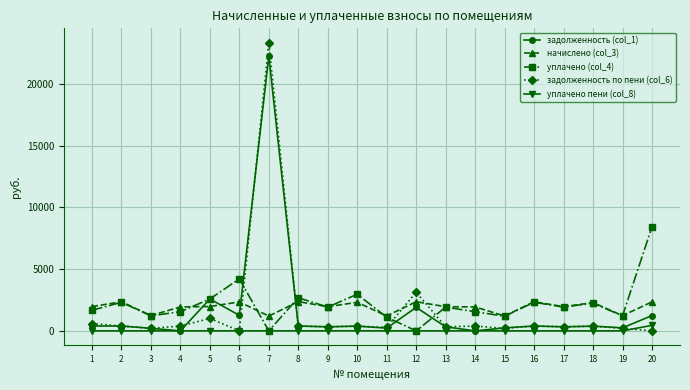

The value of уплачено (col_4) at 16 is 2317.5. True or false?

True